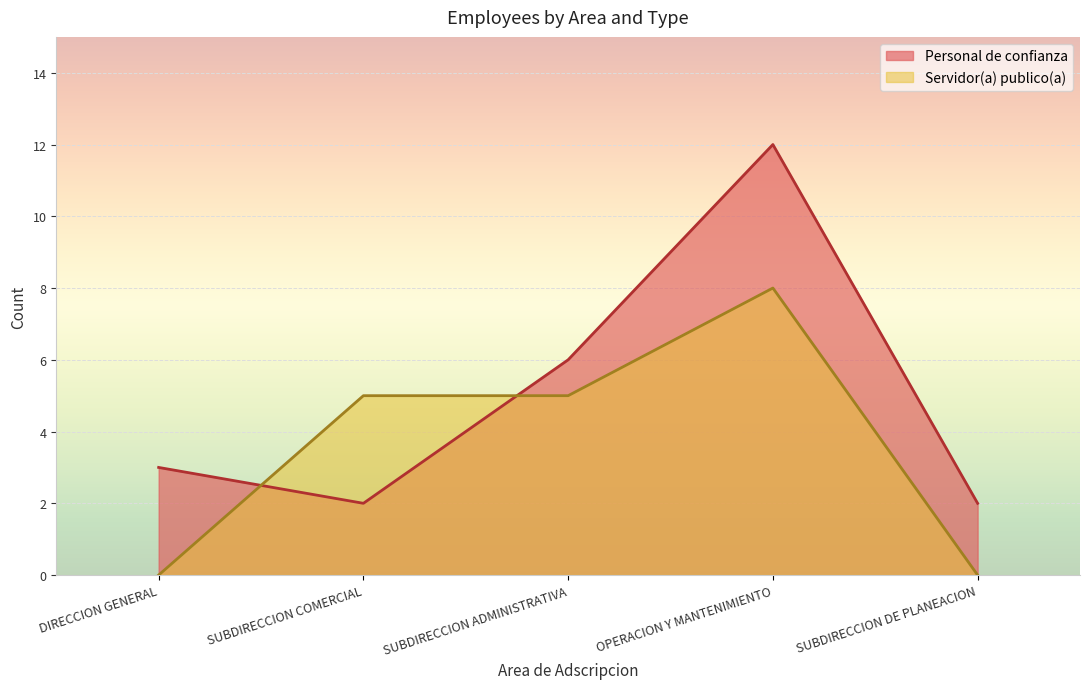

True or false: Personal de confianza has a value of 6 at SUBDIRECCION ADMINISTRATIVA.

True